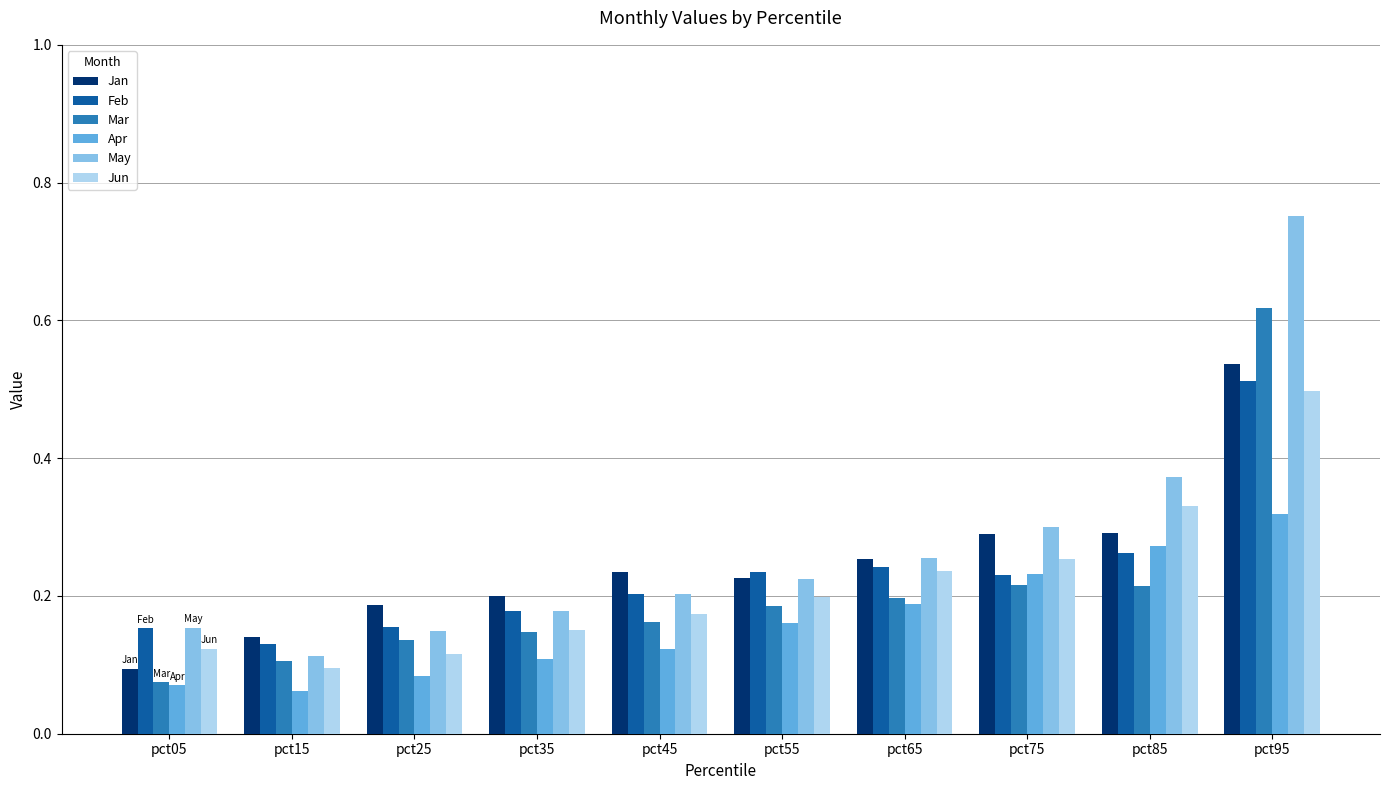

List the series in order of their peak value, lowest first.

Apr, Jun, Feb, Jan, Mar, May